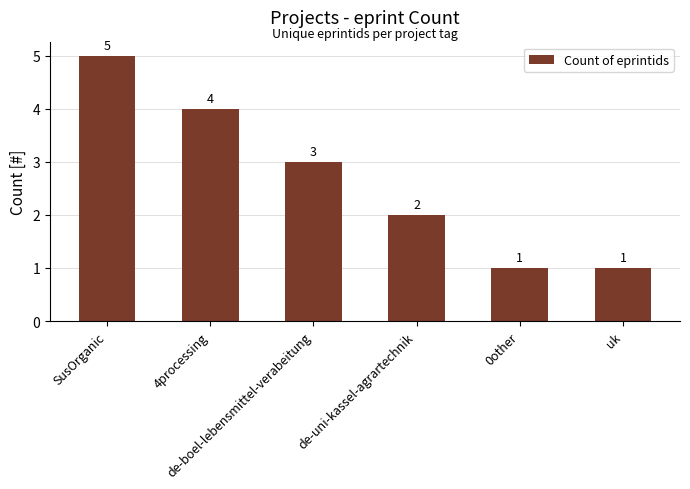

True or false: the data shows 5 at SusOrganic.

True